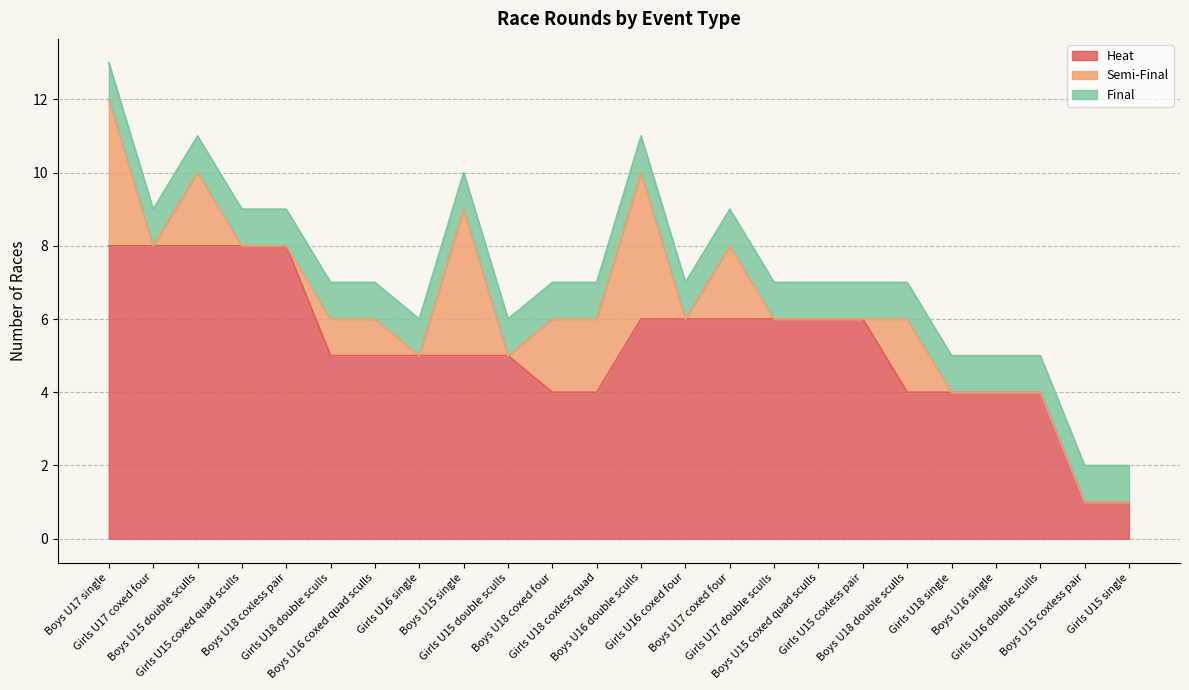

True or false: Heat has more than 1 interior local peaks.

False